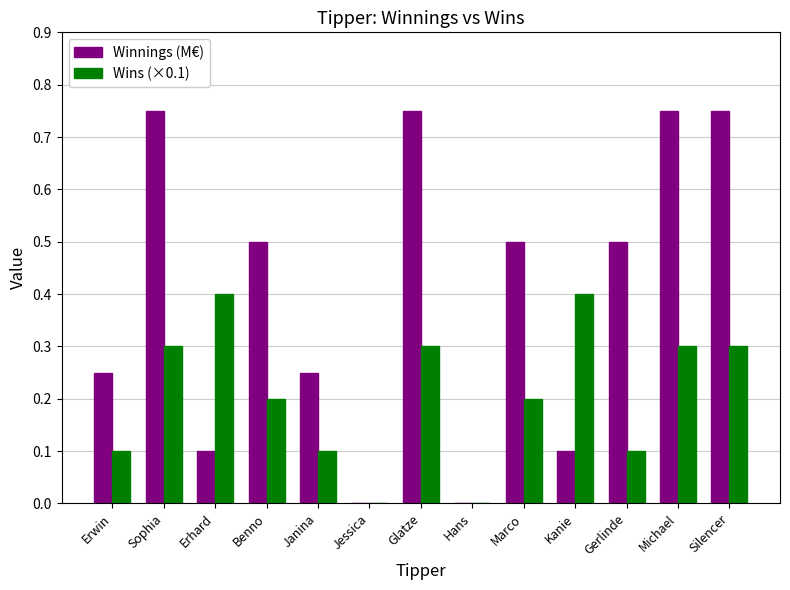

Which series has the largest range (max minus min)?

Winnings (M€)